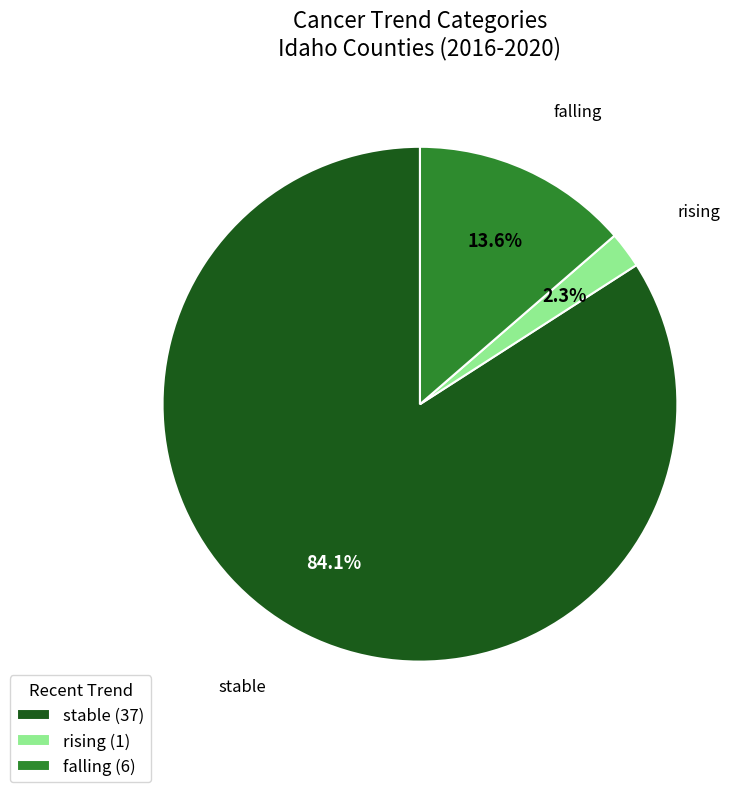

How many slices are in this pie chart?

3